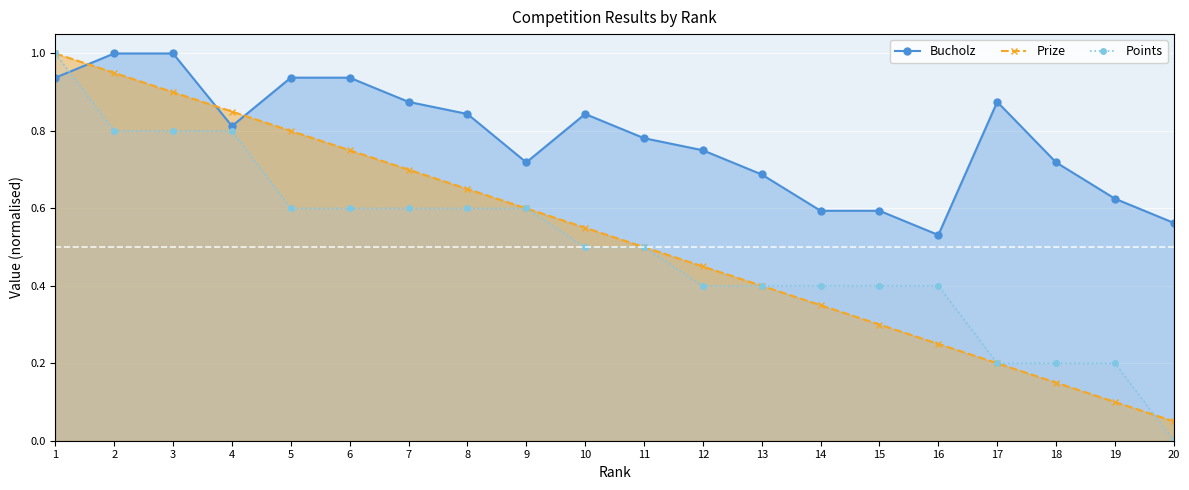

Reading left to right, what are all the values shown in this chart?

Bucholz: 1=0.9	2=1.0	3=1.0	4=0.8	5=0.9	6=0.9	7=0.9	8=0.8	9=0.7	10=0.8	11=0.8	12=0.8	13=0.7	14=0.6	15=0.6	16=0.5	17=0.9	18=0.7	19=0.6	20=0.6
Prize: 1=1.0	2=0.9	3=0.9	4=0.8	5=0.8	6=0.8	7=0.7	8=0.7	9=0.6	10=0.6	11=0.5	12=0.5	13=0.4	14=0.3	15=0.3	16=0.2	17=0.2	18=0.1	19=0.1	20=0.1
Points: 1=1.0	2=0.8	3=0.8	4=0.8	5=0.6	6=0.6	7=0.6	8=0.6	9=0.6	10=0.5	11=0.5	12=0.4	13=0.4	14=0.4	15=0.4	16=0.4	17=0.2	18=0.2	19=0.2	20=0.0